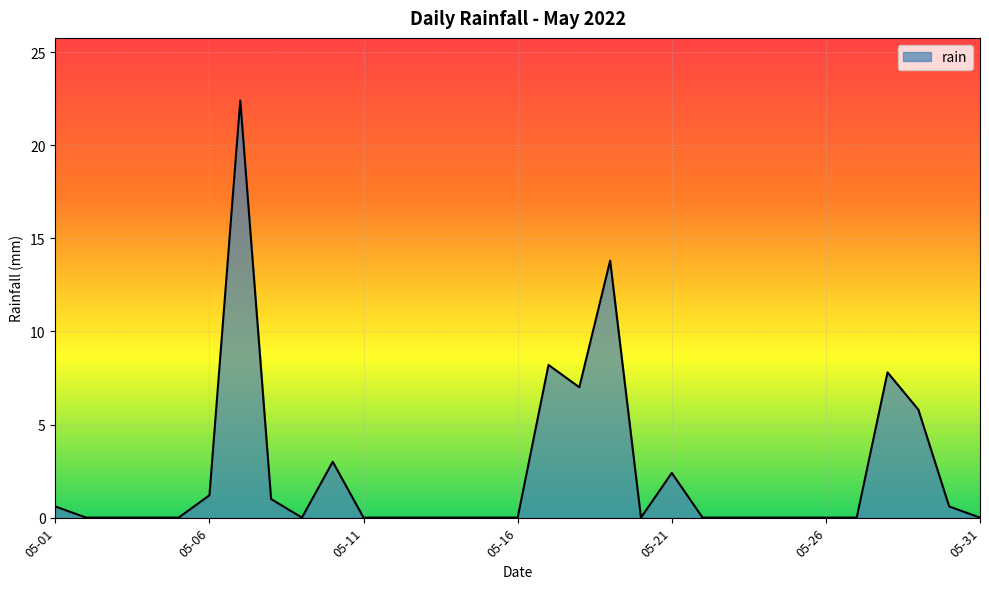

What is the greatest value displayed?

22.4